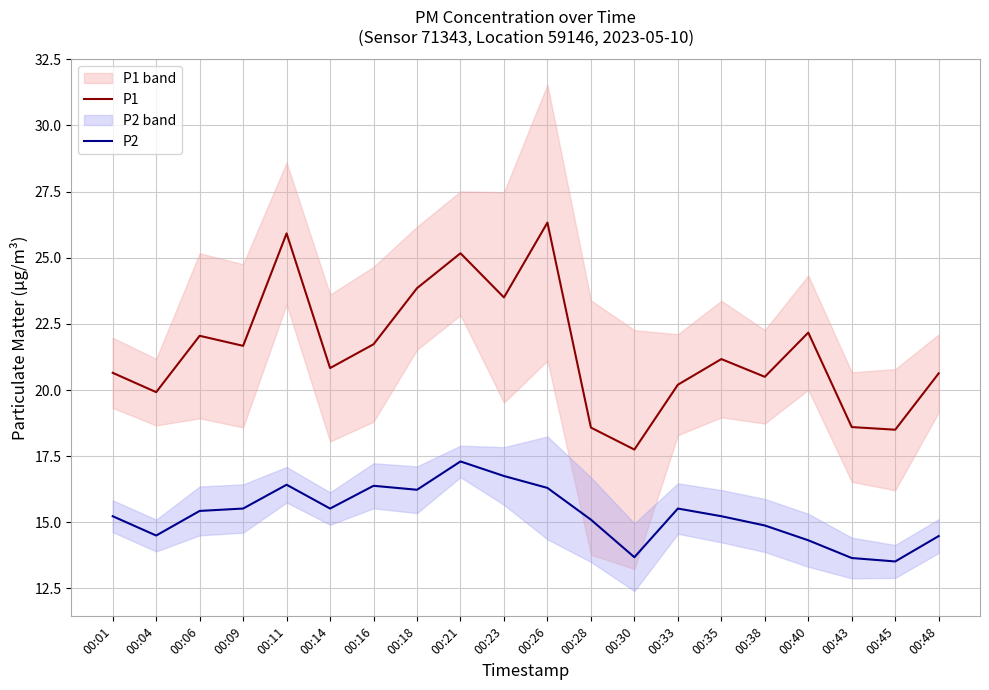

True or false: P1 and P2 intersect in this chart.

False